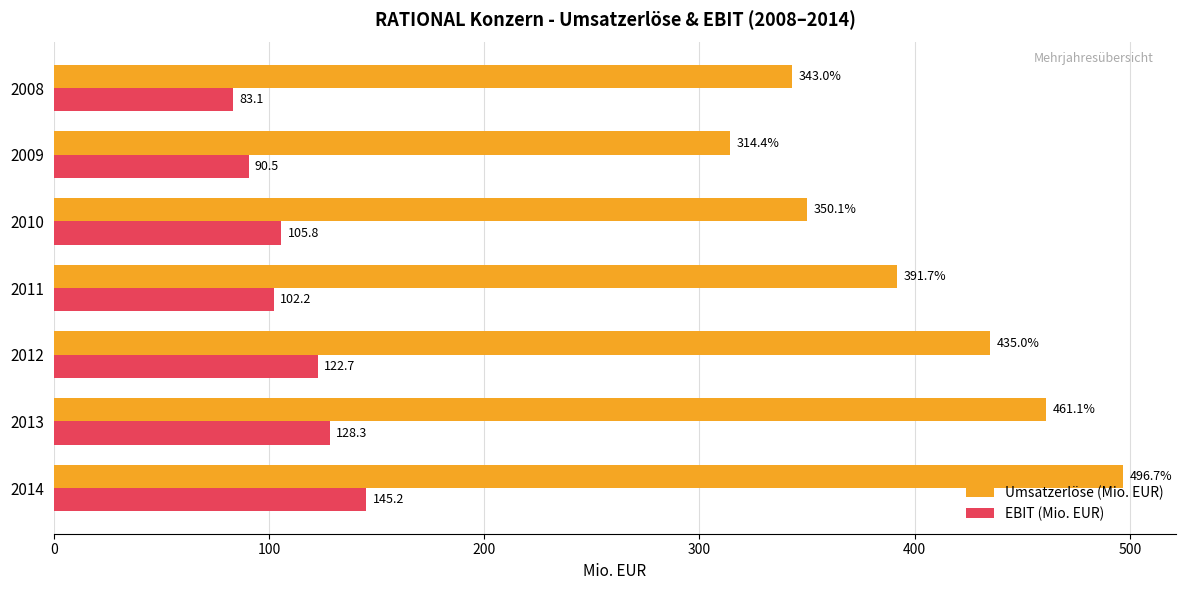

What is the difference between the second highest and minimum values in the Umsatzerlöse (Mio. EUR) series?

146.7